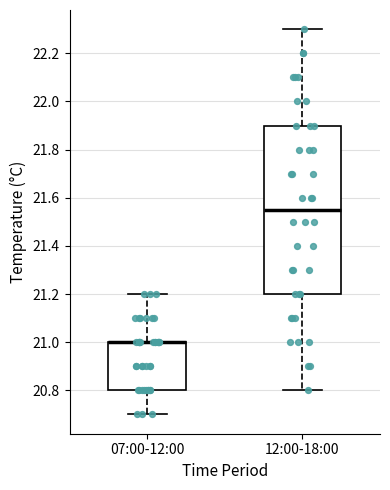

Reading left to right, transcribe this box plot: for each box, give where its median line is, the range the box spans, and where its two whiskers end, as read against the y-axis. The values are not printed on the chart, so give them approximately, as read against the axis.

07:00-12:00: median 21.00 (drawn on the box's upper edge), box 20.80 to 21.00, whiskers 20.70 to 21.20
12:00-18:00: median 21.56, box 21.20 to 21.90, whiskers 20.80 to 22.30